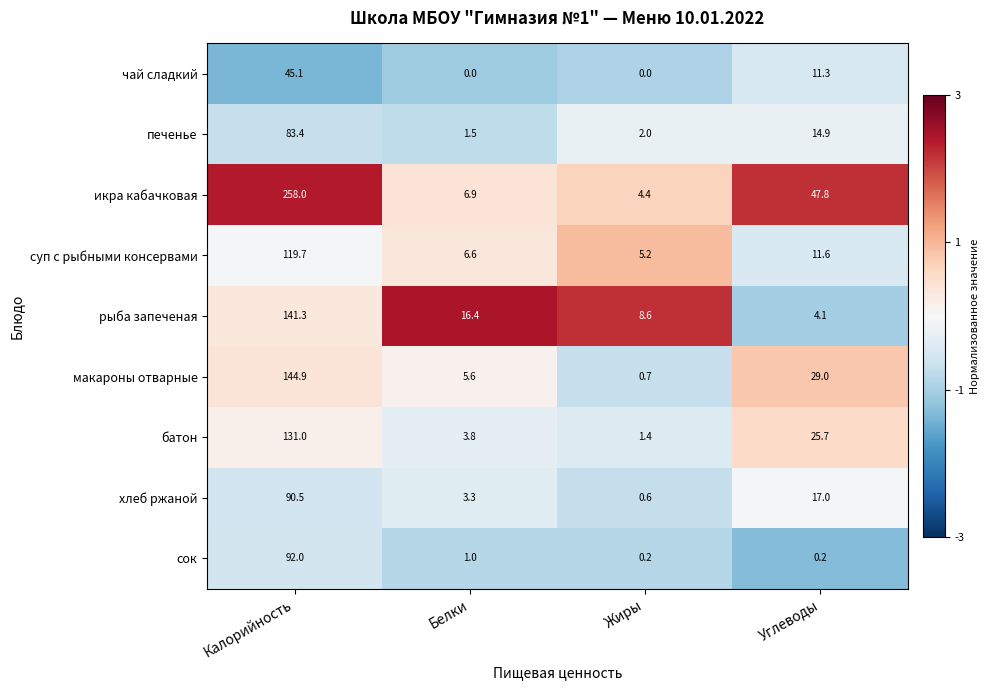

Is it true that икра кабачковая equals 4.4 at Белки?

False